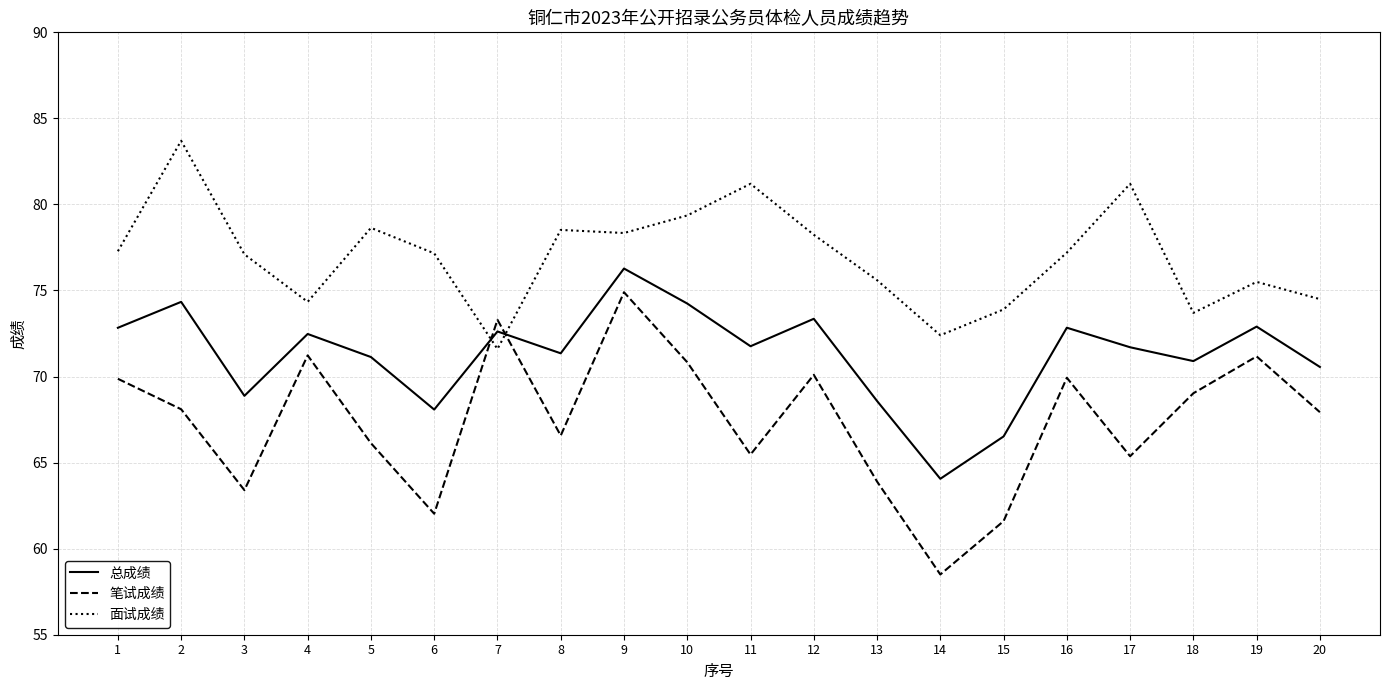

The value of 笔试成绩 at 11 is 65.5. True or false?

True